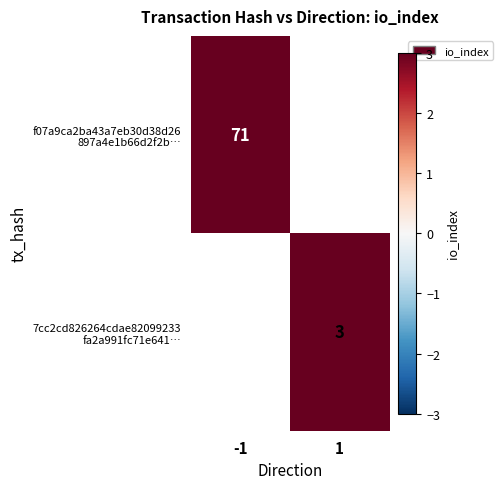

How many data points does each series have?

2